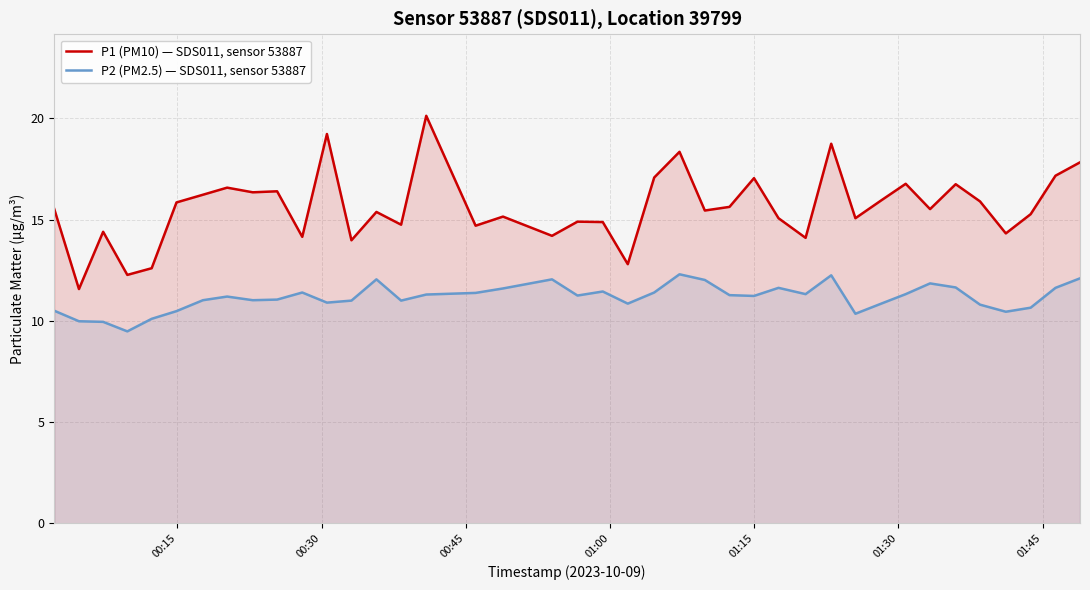

What is the lowest value of the P1 (PM10) — SDS011, sensor 53887 series?

11.6